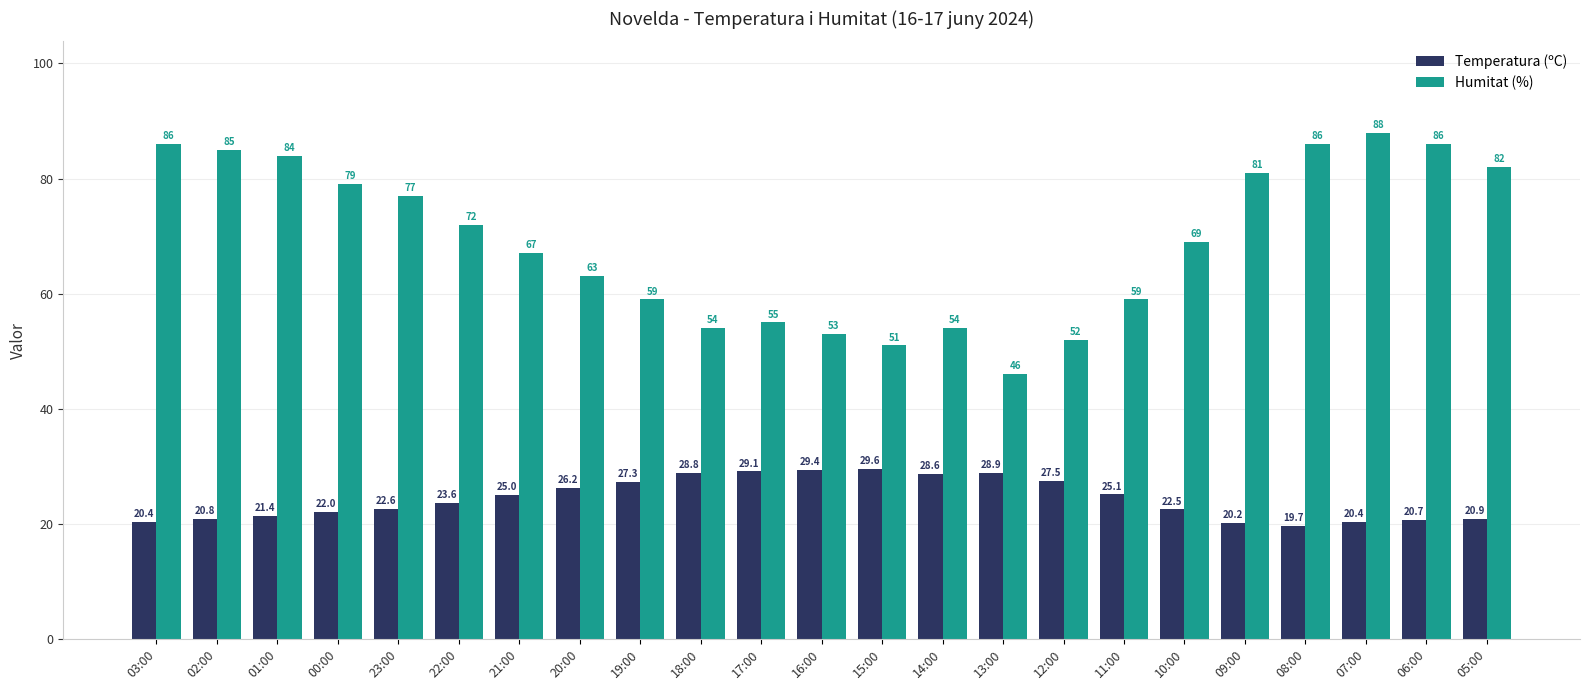

What is the spread (max minus min) of values at 03:00?

65.6